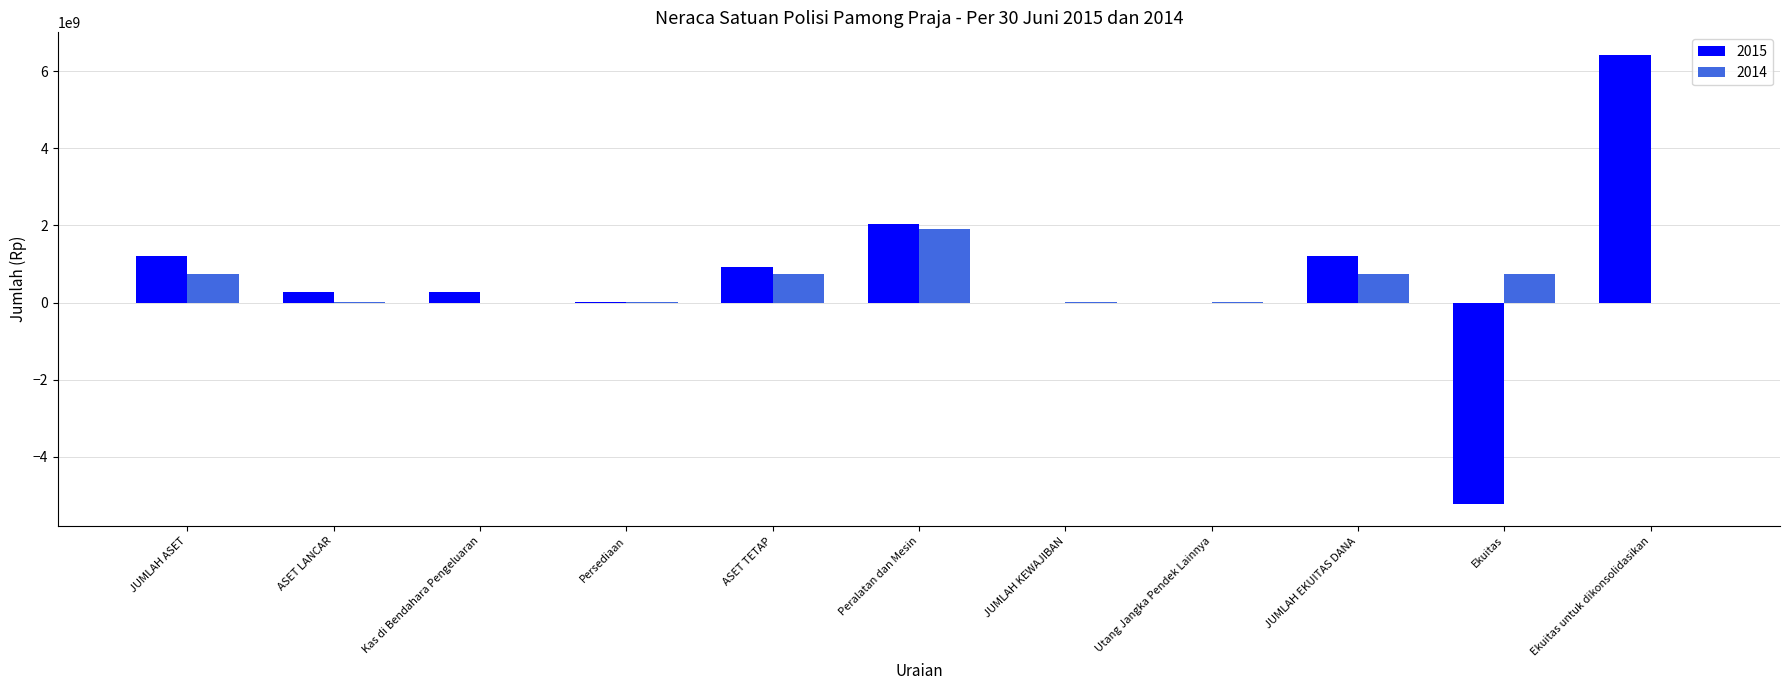

Which category has the highest value in the 2014 series?

Peralatan dan Mesin